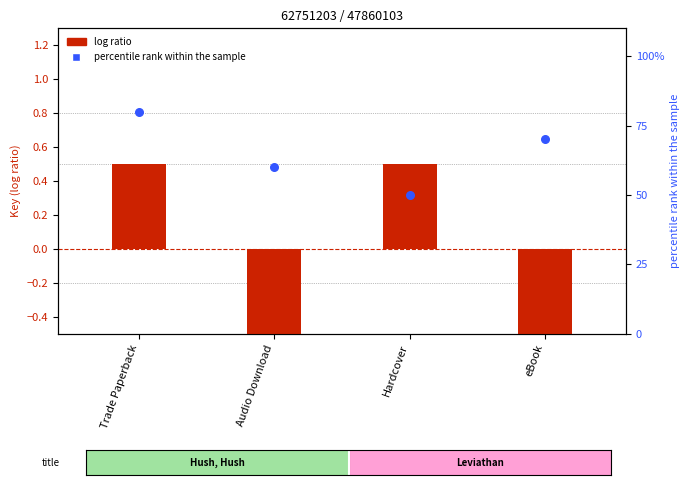

What is the total value across all series at Hardcover?

1.0